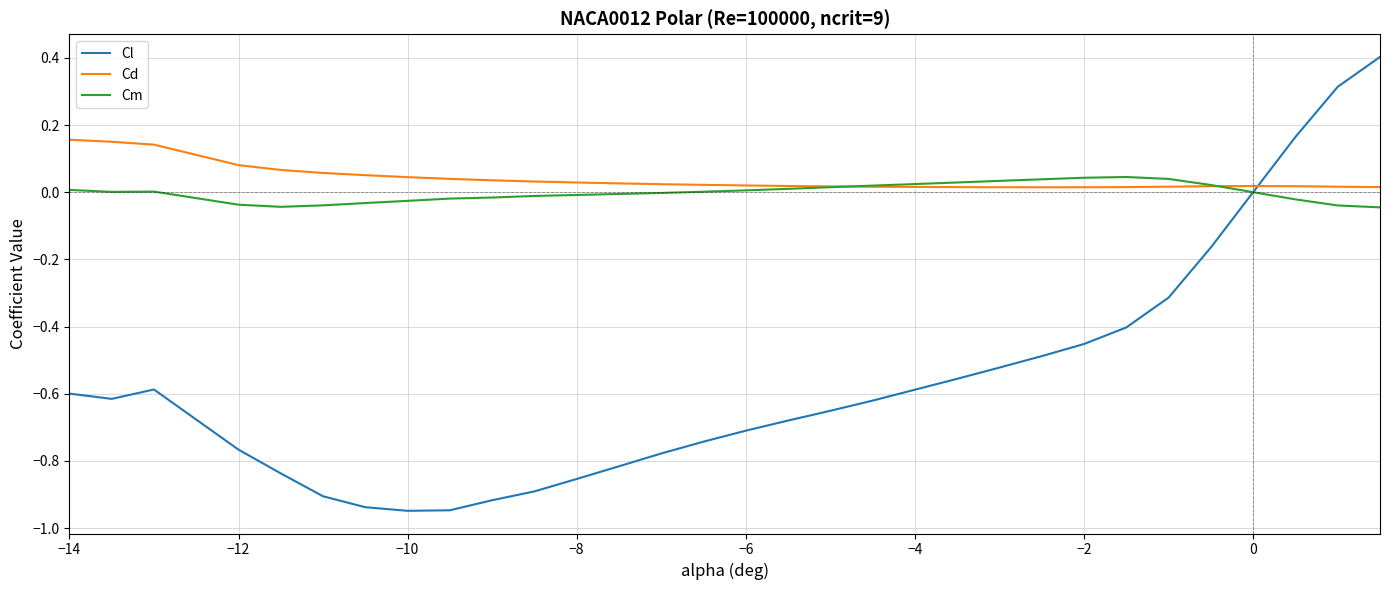

Which series has the largest total across all categories?

Cd